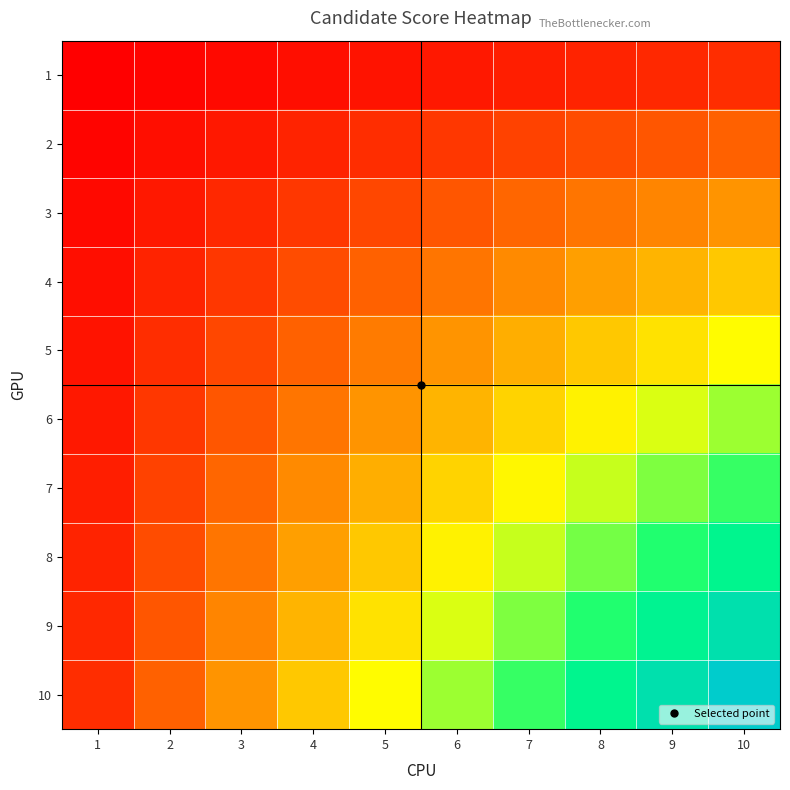

At which category does the chart reach its minimum across all series?

1